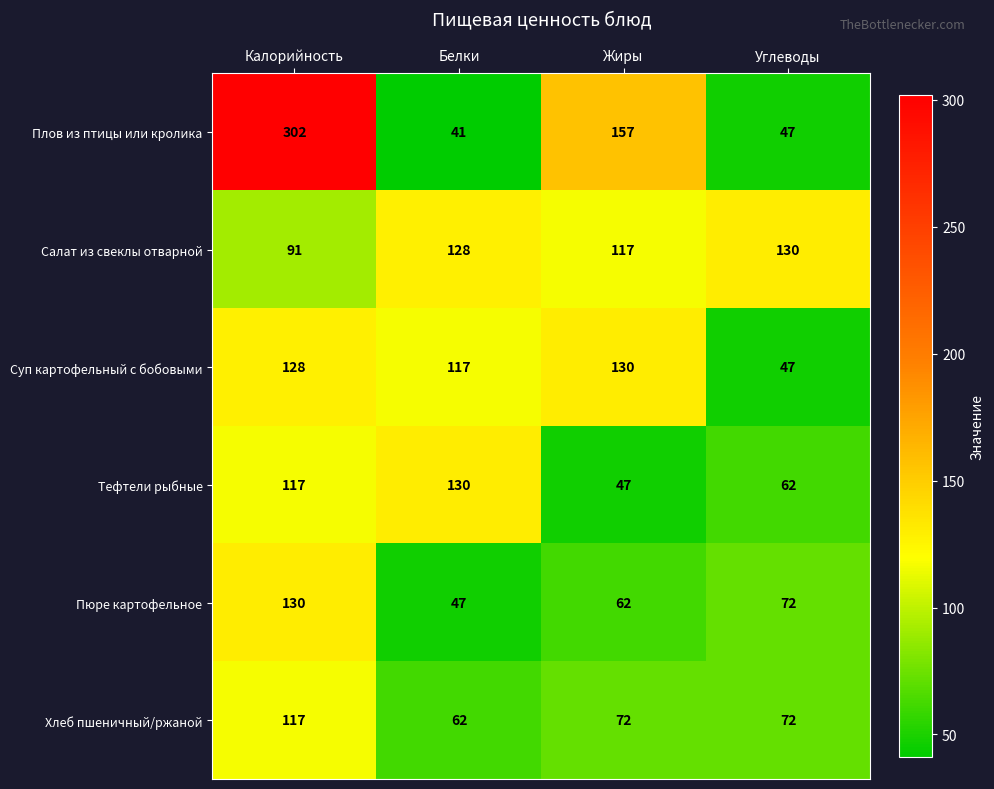

What is the difference between the Плов из птицы или кролика values at Жиры and Калорийность?

145